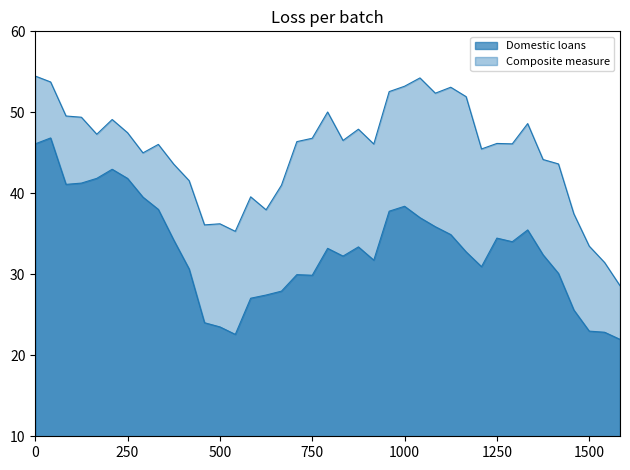

Does the chart display data point markers on the line(s)?

No